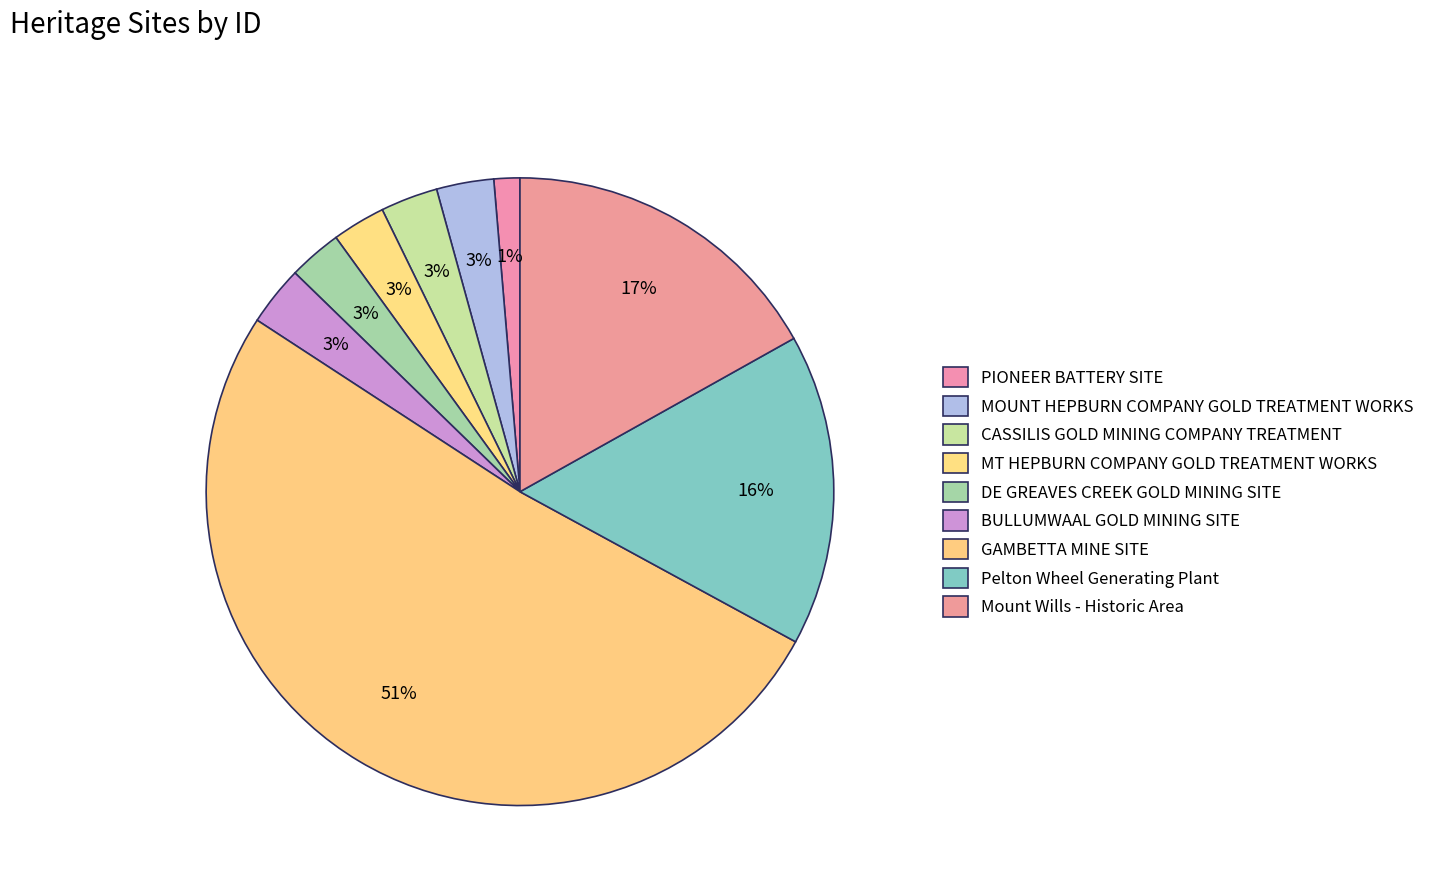

Which category has the smallest portion of the pie?

PIONEER BATTERY SITE